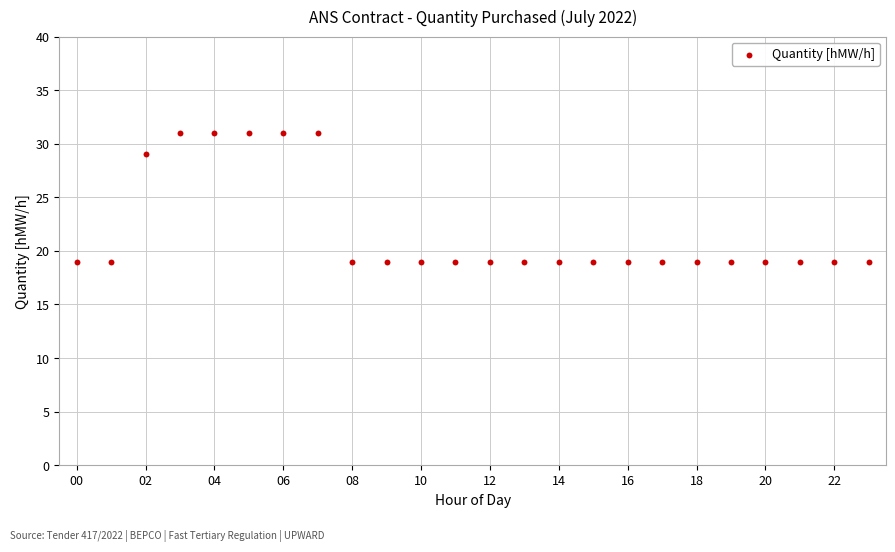

What is the range of Y values (max minus min)?

12